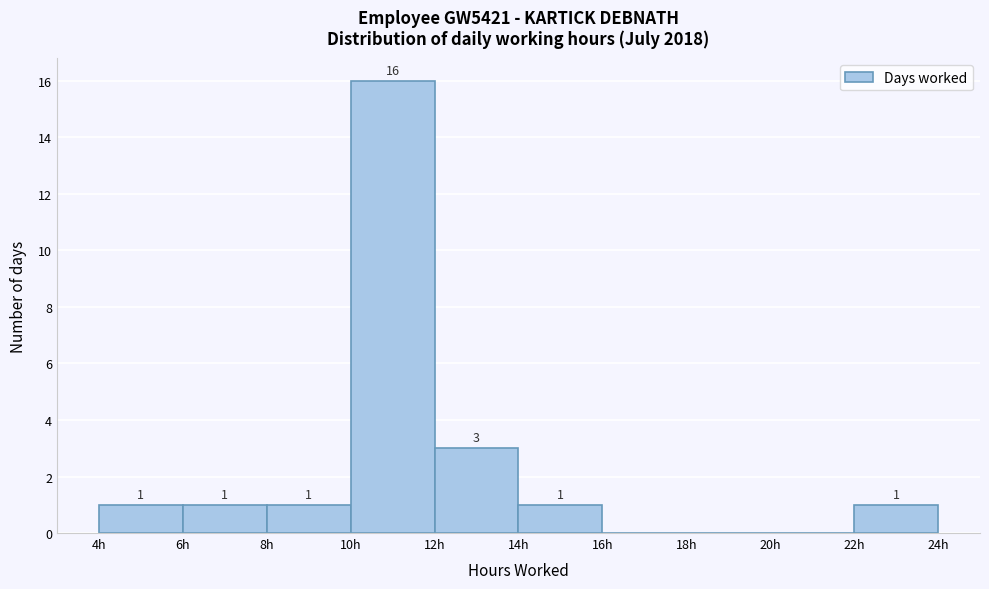

Which range on the x-axis has the tallest bar?

10 to 12